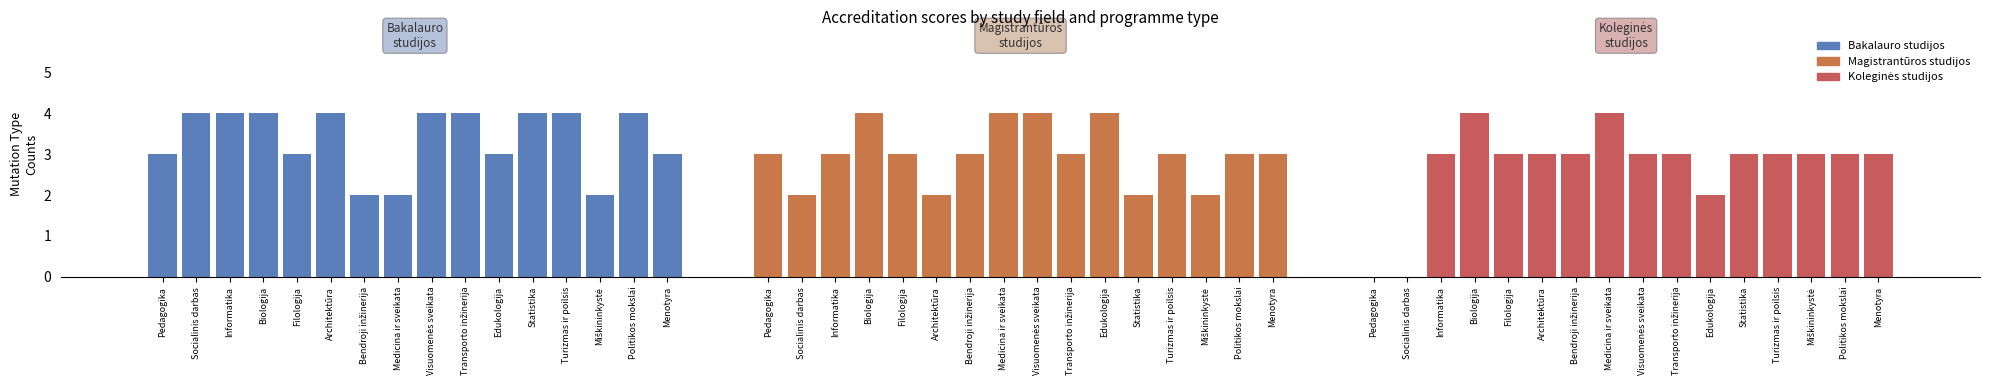

Reading left to right, what are all the values shown in this chart?

Bakalauro studijos: Pedagogika=3	Socialinis darbas=4	Informatika=4	Biologija=4	Filologija=3	Architektūra=4	Bendroji inžinerija=2	Medicina ir sveikata=2	Visuomenės sveikata=4	Transporto inžinerija=4	Edukologija=3	Statistika=4	Turizmas ir poilsis=4	Miškininkystė=2	Politikos mokslai=4	Menotyra=3
Magistrantūros studijos: Pedagogika=3	Socialinis darbas=2	Informatika=3	Biologija=4	Filologija=3	Architektūra=2	Bendroji inžinerija=3	Medicina ir sveikata=4	Visuomenės sveikata=4	Transporto inžinerija=3	Edukologija=4	Statistika=2	Turizmas ir poilsis=3	Miškininkystė=2	Politikos mokslai=3	Menotyra=3
Koleginės studijos: Pedagogika=0	Socialinis darbas=0	Informatika=3	Biologija=4	Filologija=3	Architektūra=3	Bendroji inžinerija=3	Medicina ir sveikata=4	Visuomenės sveikata=3	Transporto inžinerija=3	Edukologija=2	Statistika=3	Turizmas ir poilsis=3	Miškininkystė=3	Politikos mokslai=3	Menotyra=3